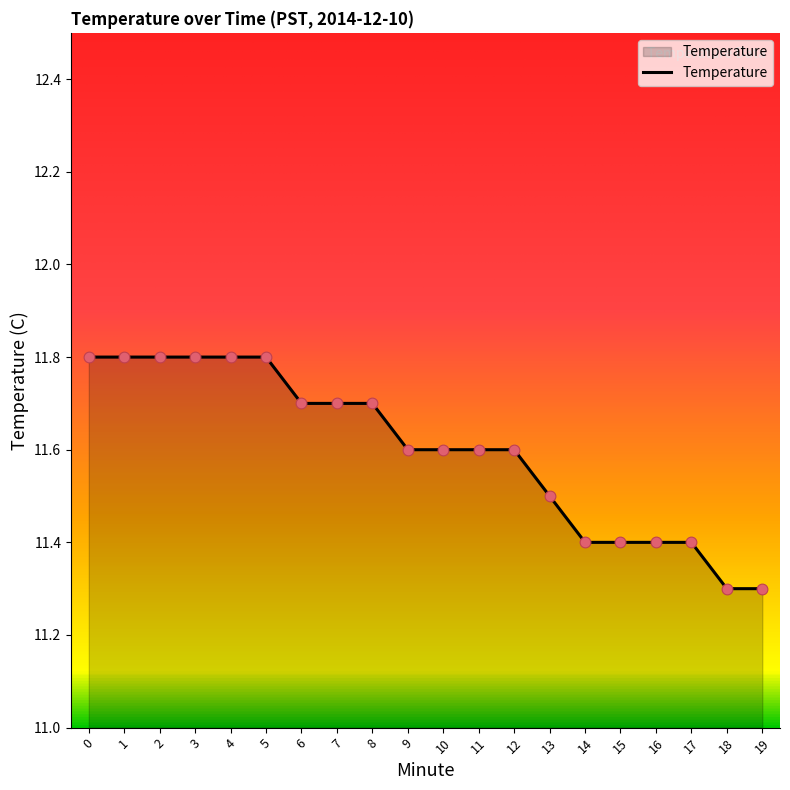

Between 3 and 10, which is larger?

3